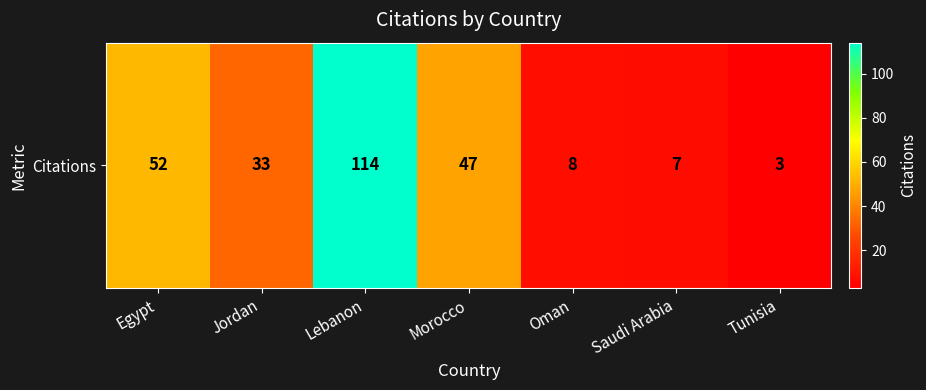

What is the difference between the values at Oman and Jordan?

25